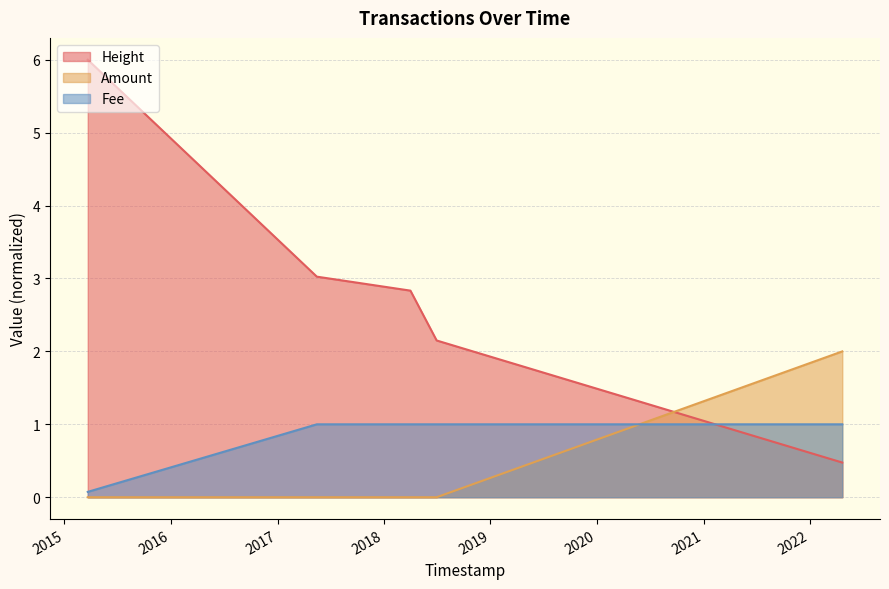

What position from the left is 2018-06-30 11:07:35?

4